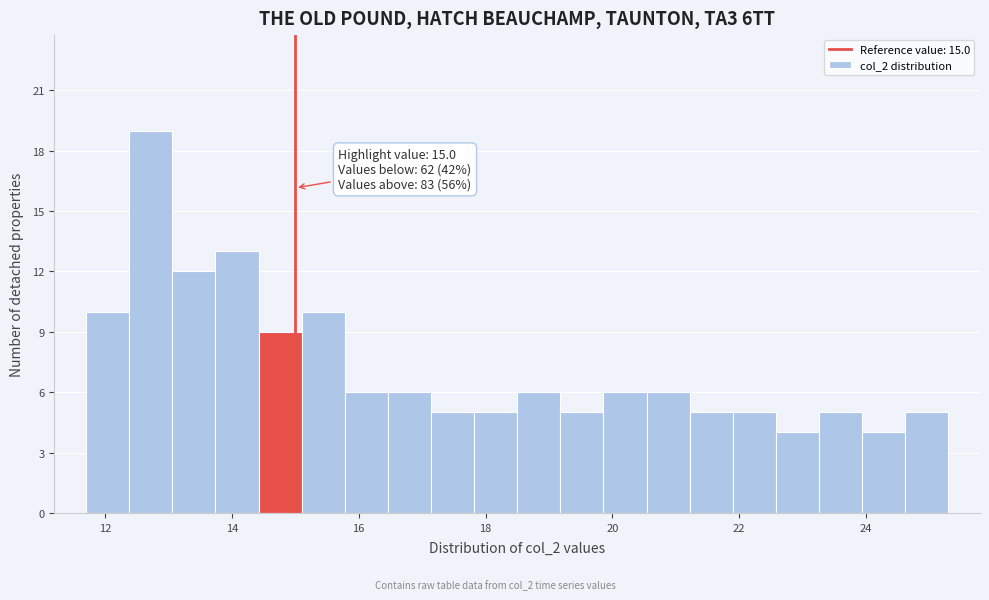

Read against the x-axis, roughly where is the centre of the tallest bar?

12.8